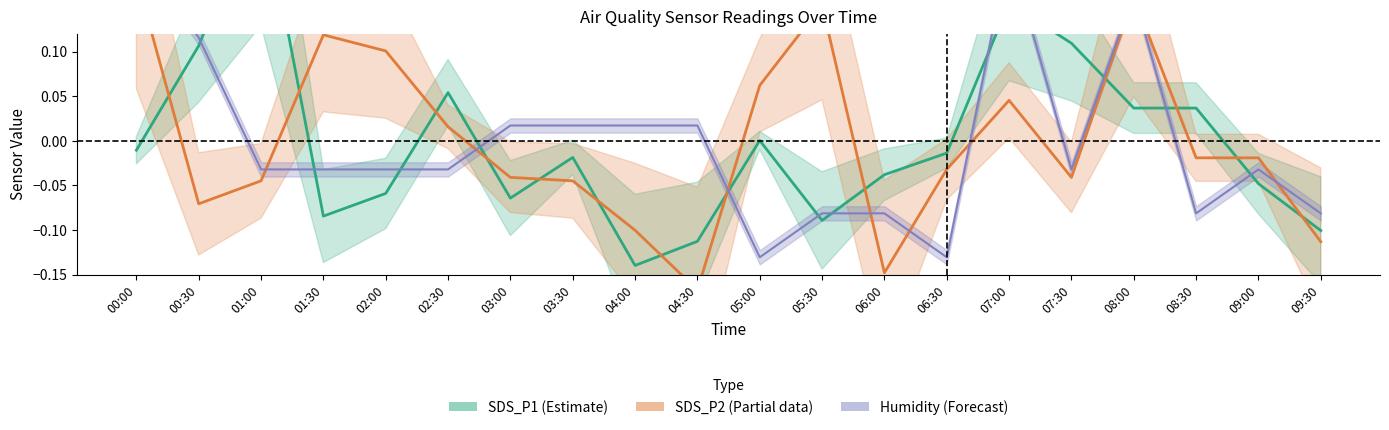

What are all the series names shown in the legend?

SDS_P1, SDS_P2, Humidity